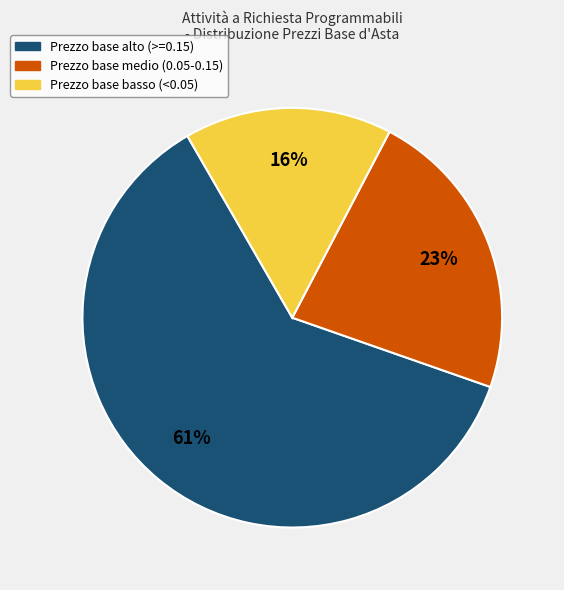

How many segments does this pie chart have?

3